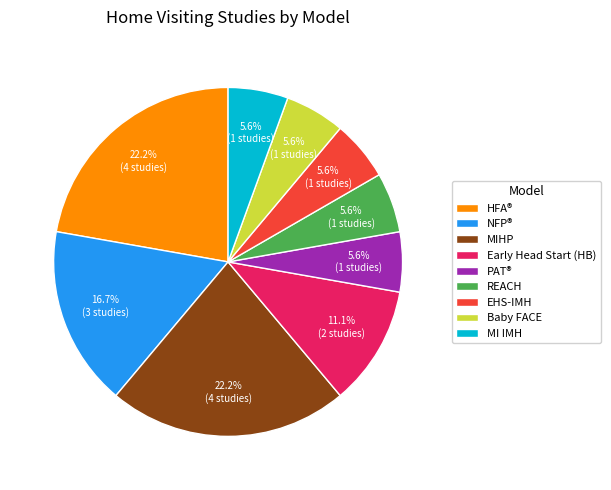

To the nearest percent, what portion does Baby FACE represent?

6%